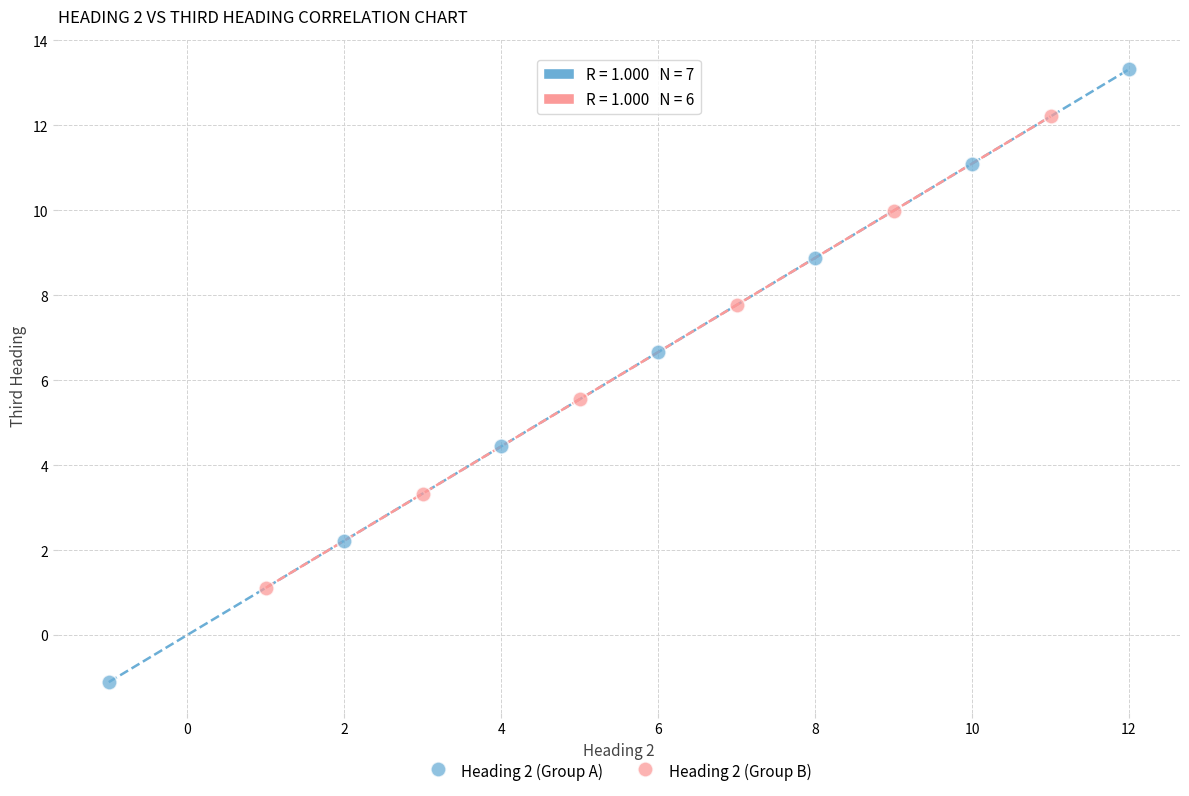

Which series has the widest spread of Y values?

Heading 2 (Group A)